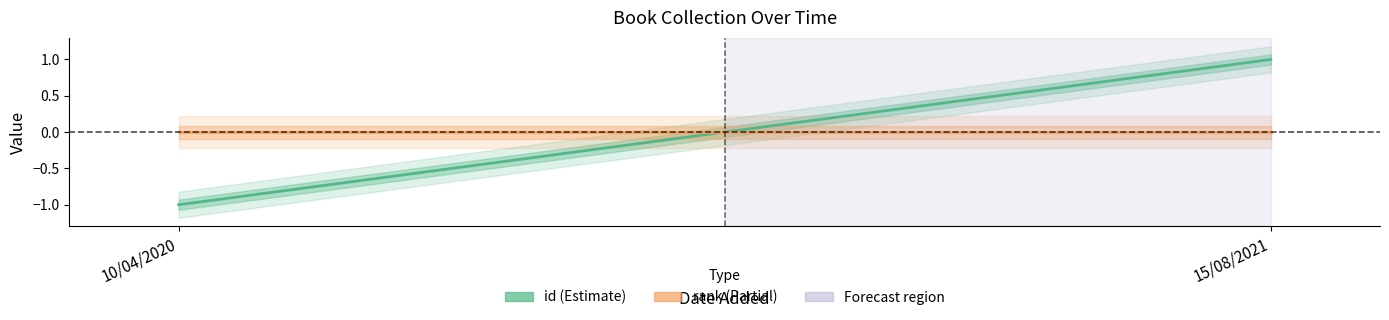

What is the total value across all series at 15/08/2021?

1